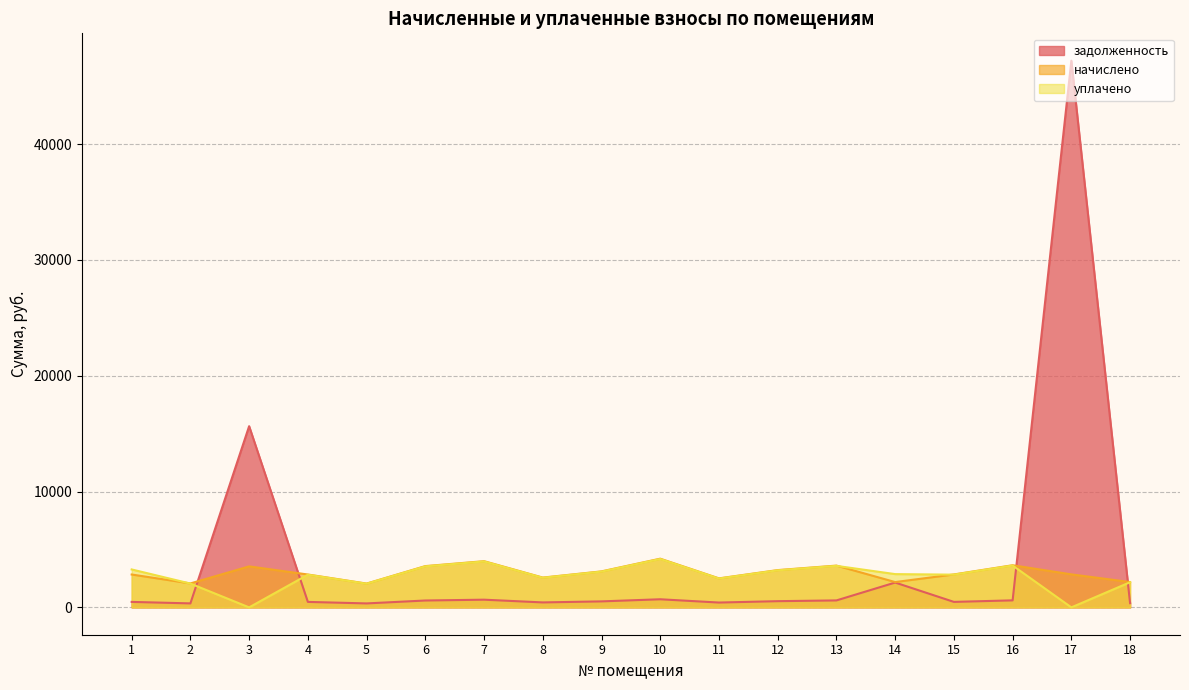

Which category has the highest value across all series?

17